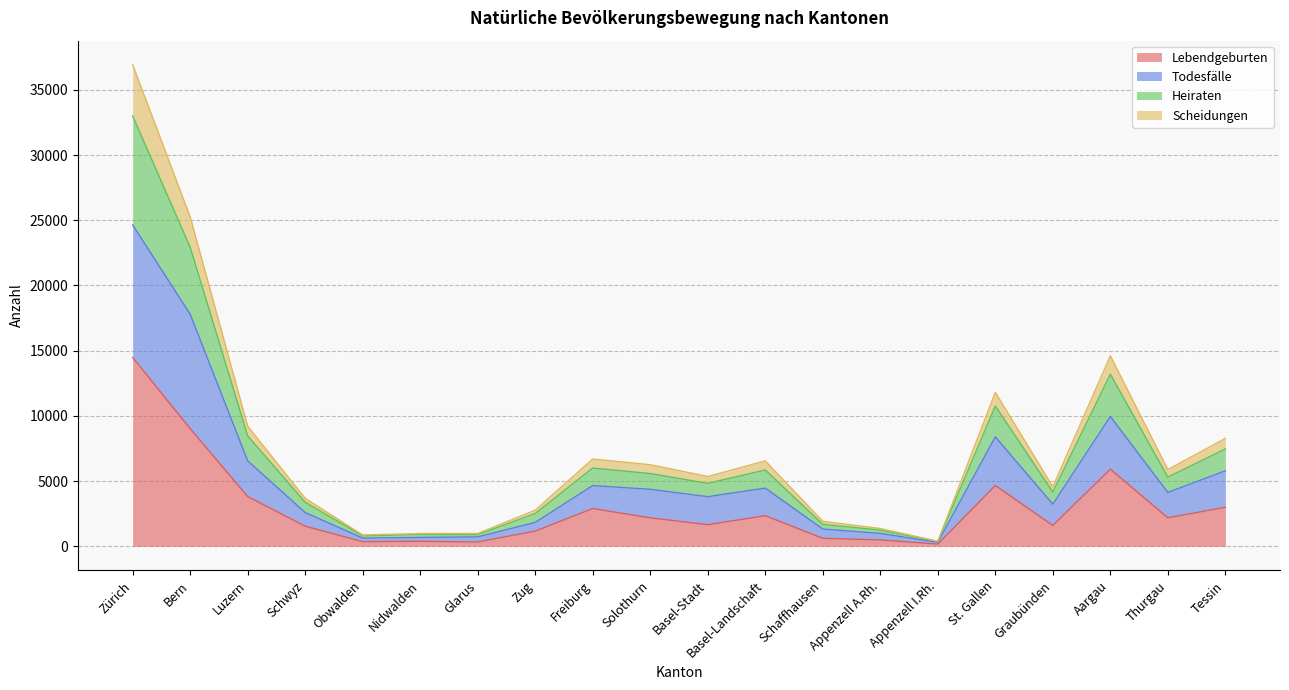

The Lebendgeburten series shows 5996 at Luzern. True or false?

False